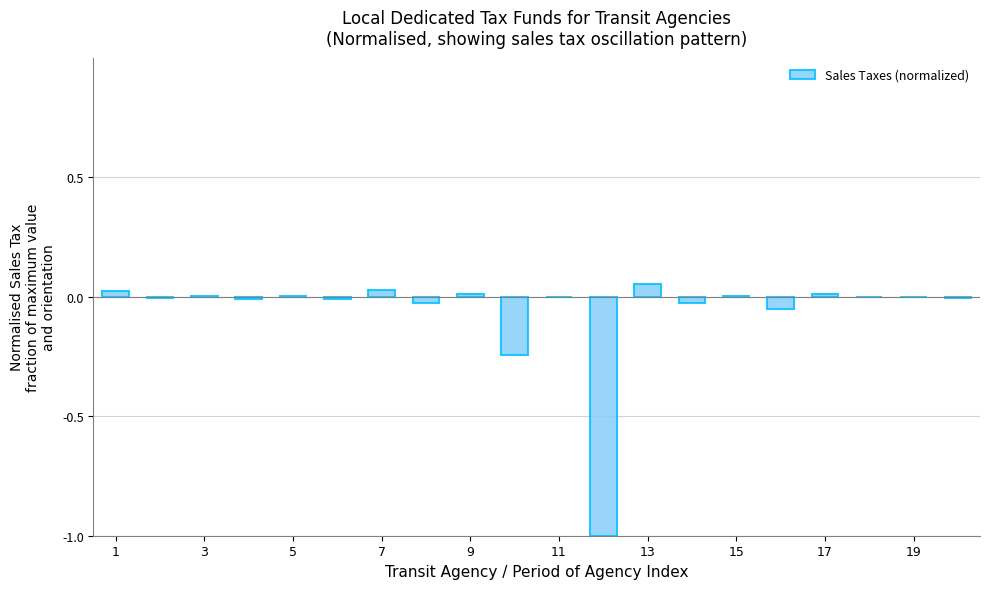

What is the sum of all values?

-1.2